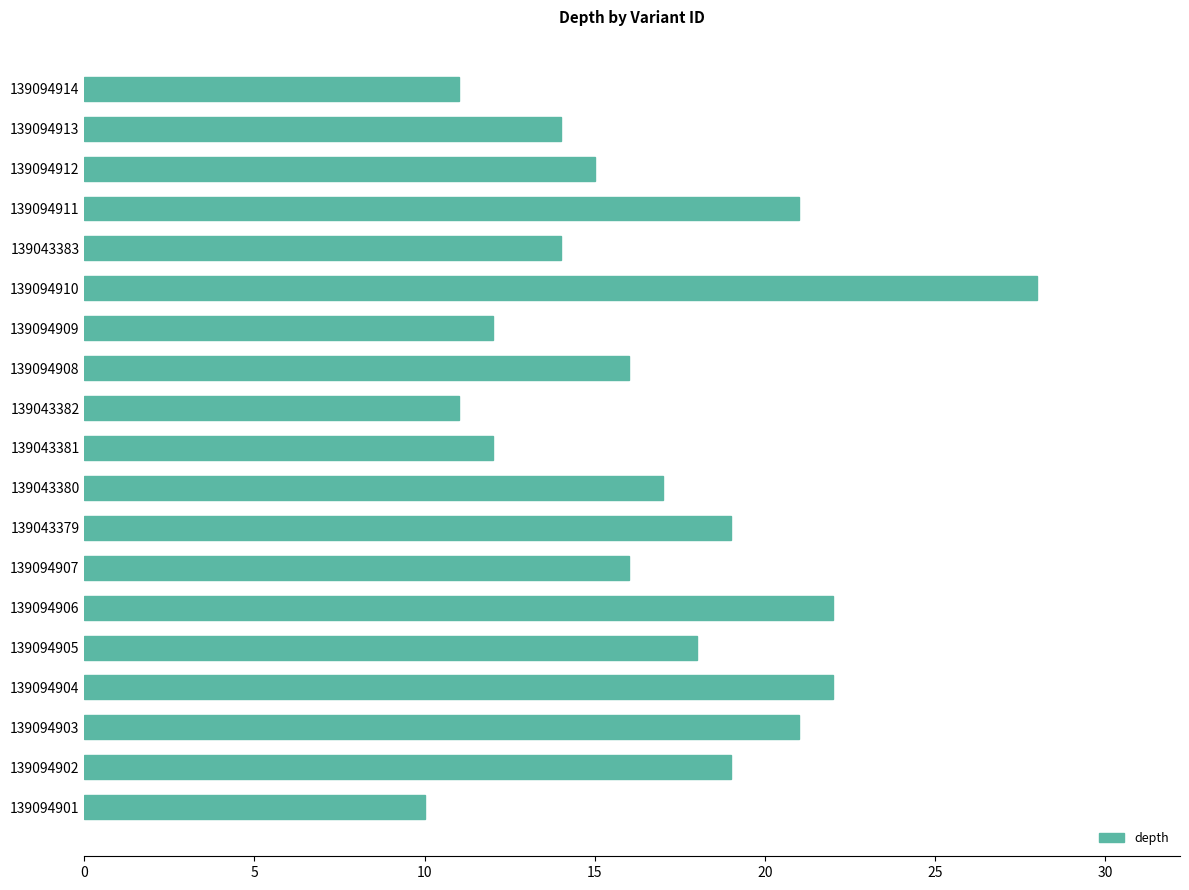

What is the average value?

17